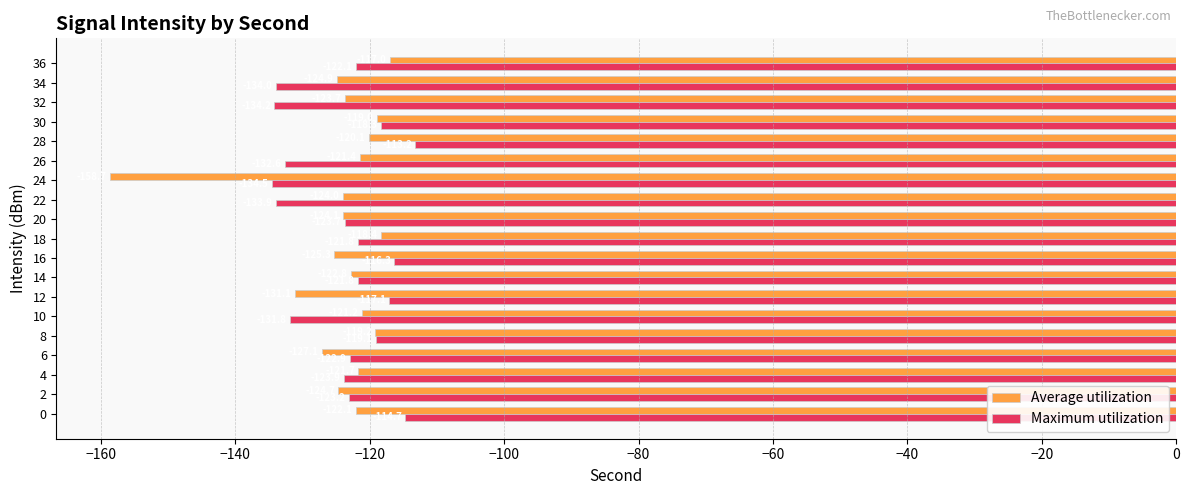

Is it true that Average utilization equals -80.1 at 2?

False